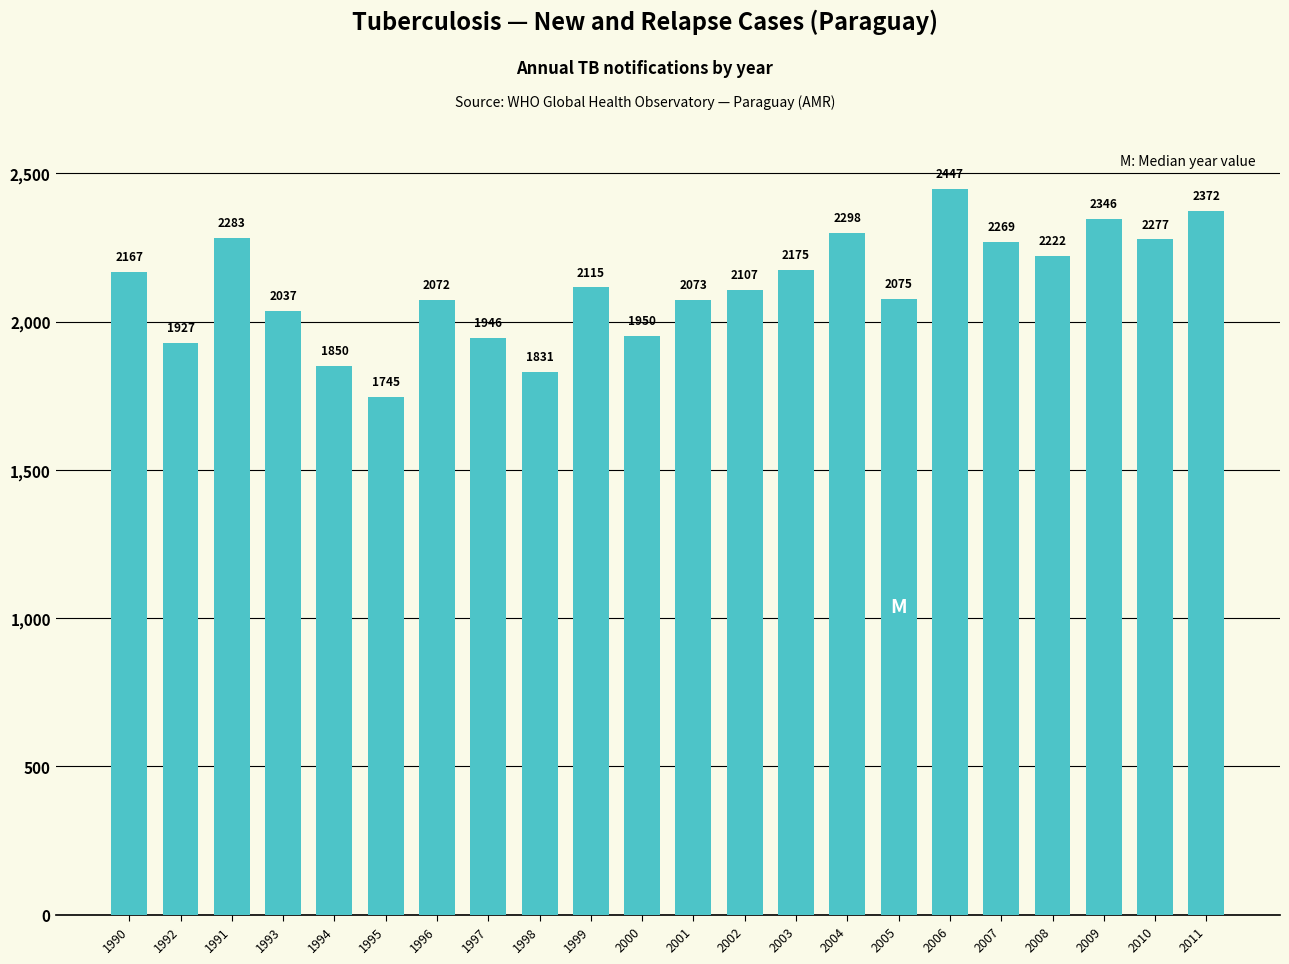

What is the sum of all values?

46584